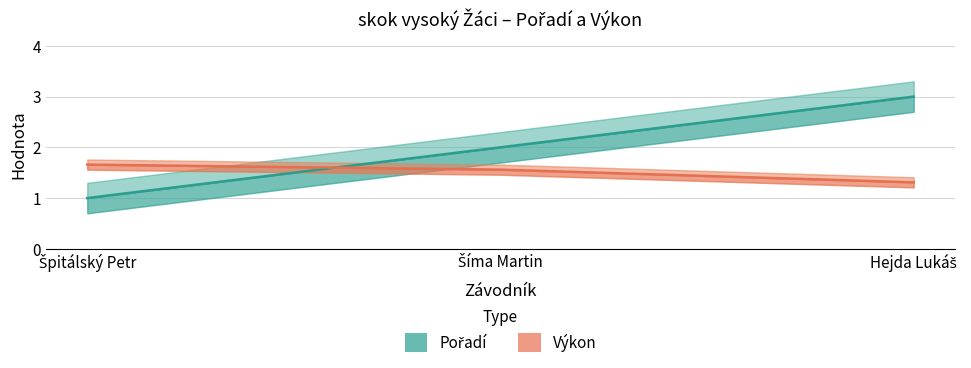

Is it true that Výkon equals 2.7 at Špitálský Petr?

False